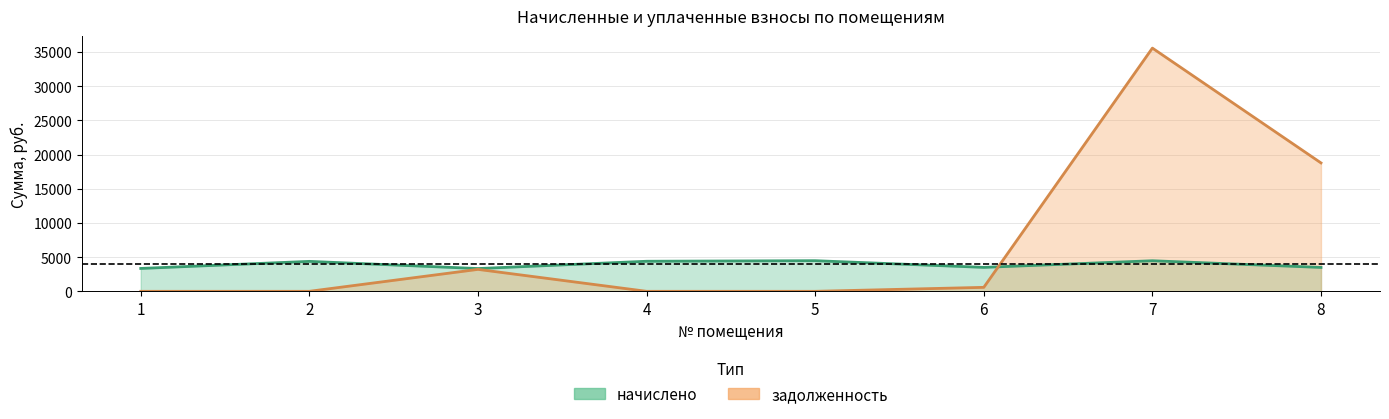

The начислено series shows 3494.2 at 8. True or false?

True